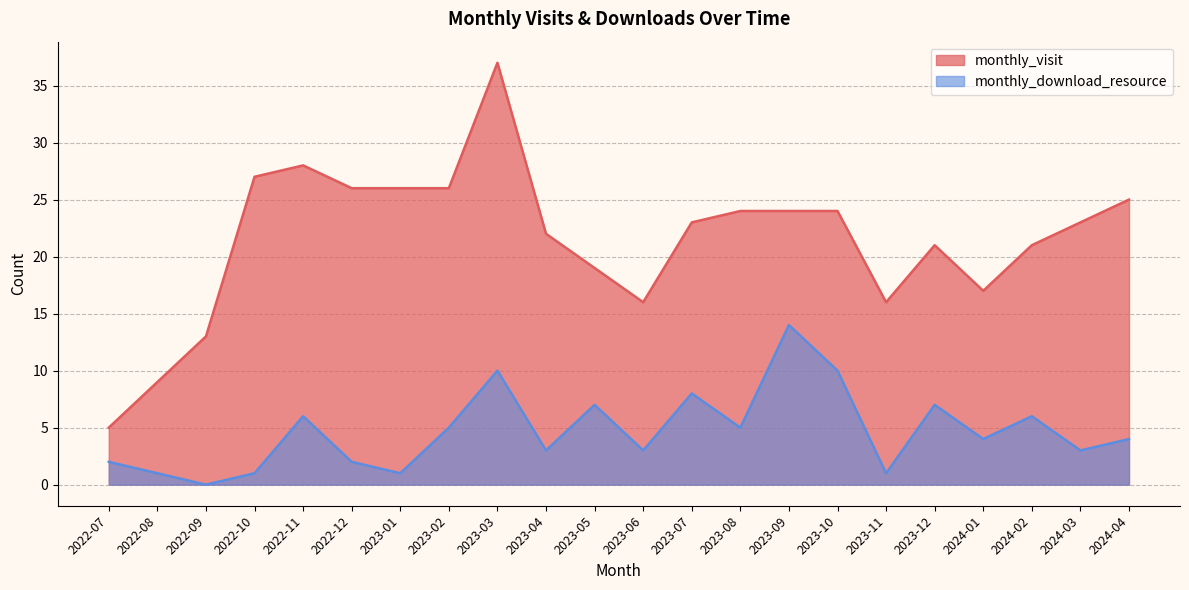

What is the difference between the monthly_download_resource values at 2023-10 and 2023-05?

3